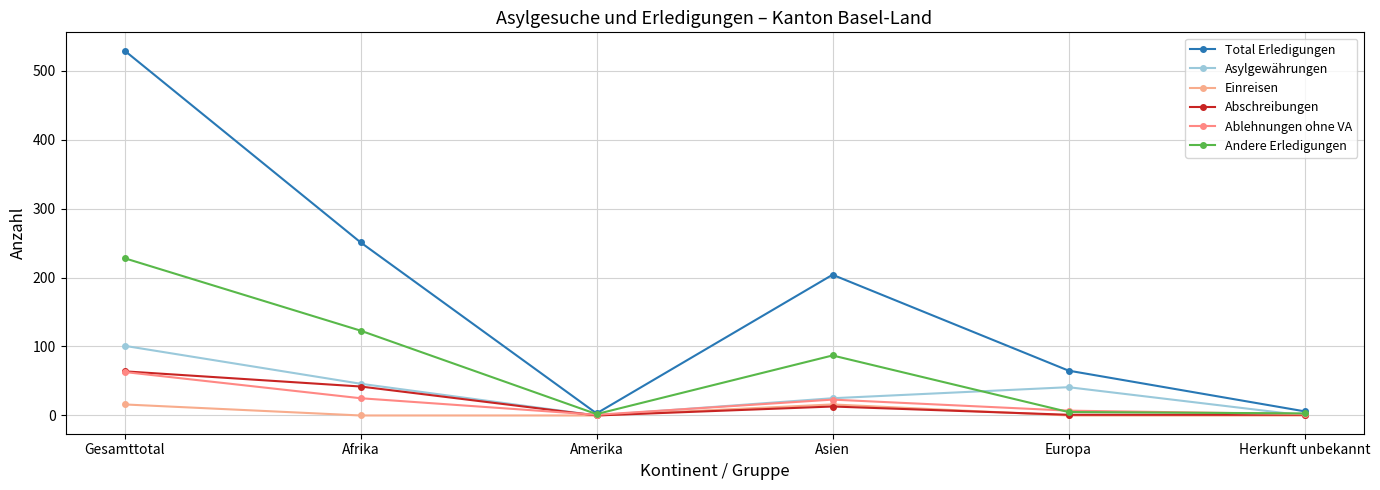

In Total Erledigungen, how many points are lower than both neighbors (excluding endpoints)?

1